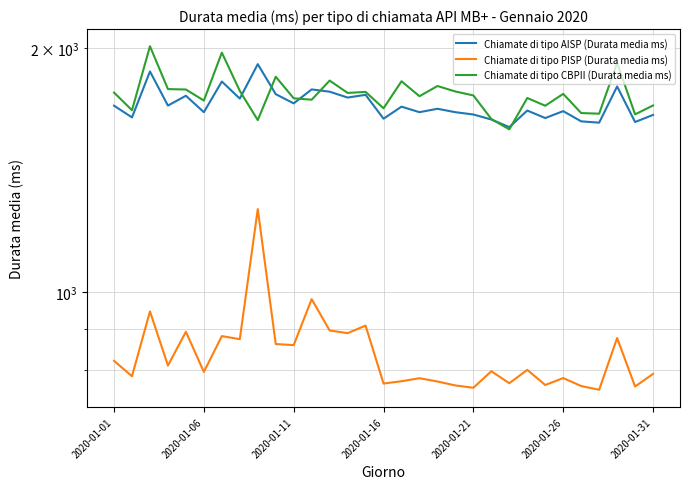

True or false: Chiamate di tipo CBPII (Durata media ms) has a value of 3015.4 at 7.

False